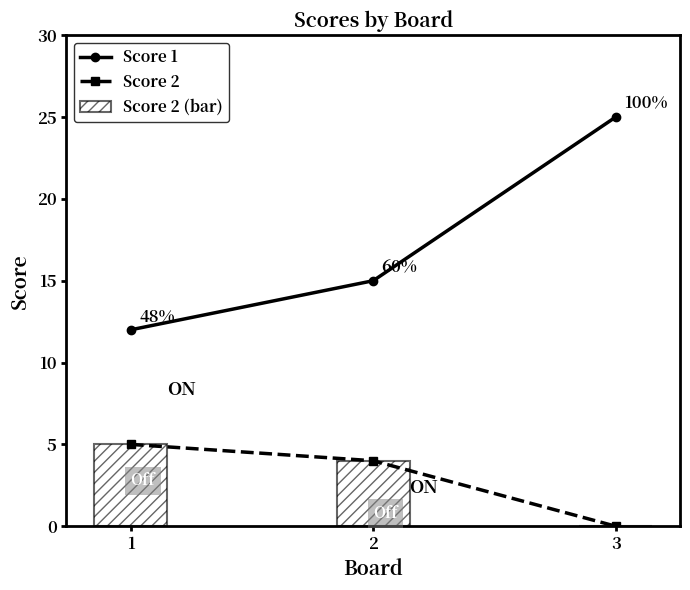

Rank the series by their average value, from lowest to highest.

Score 2, Score 1